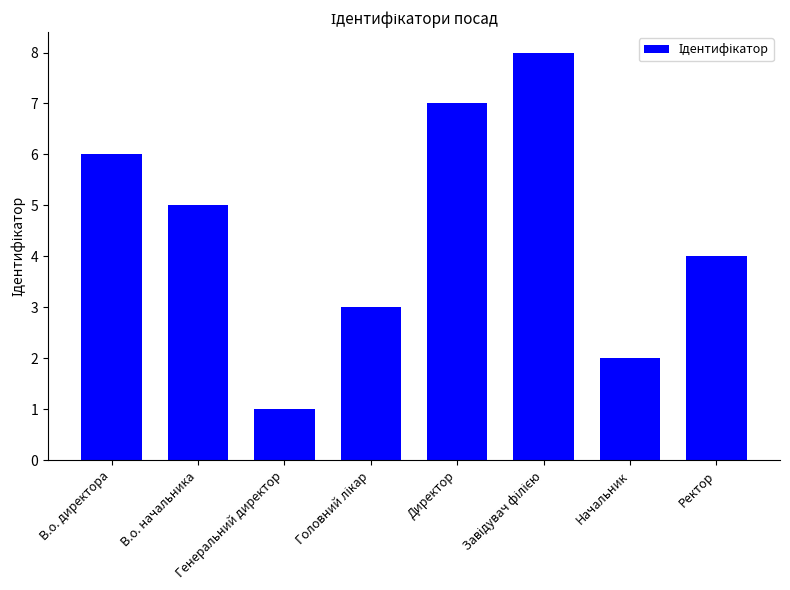

At which category does the chart reach its minimum across all series?

Генеральний директор